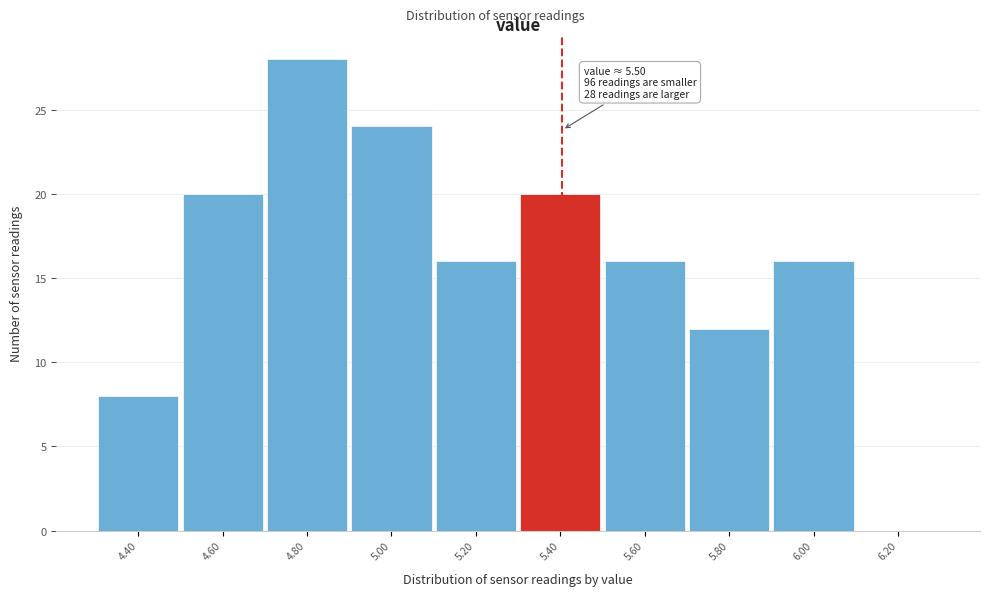

Reading right to left, transcribe all the data shown in this chart.

6.20=0	6.00=16	5.80=12	5.60=16	5.40=20	5.20=16	5.00=24	4.80=28	4.60=20	4.40=8